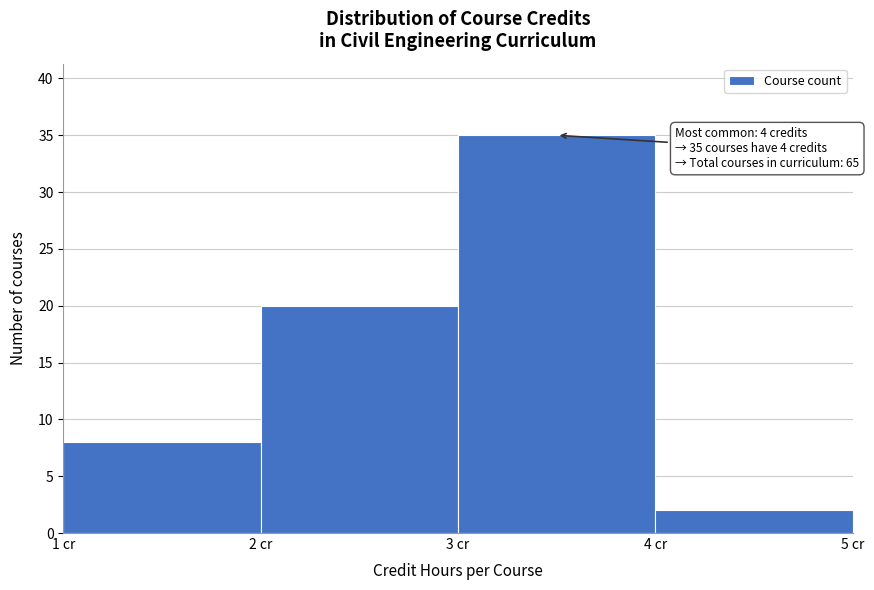

Over which range of the x-axis is the bar tallest?

3 to 4